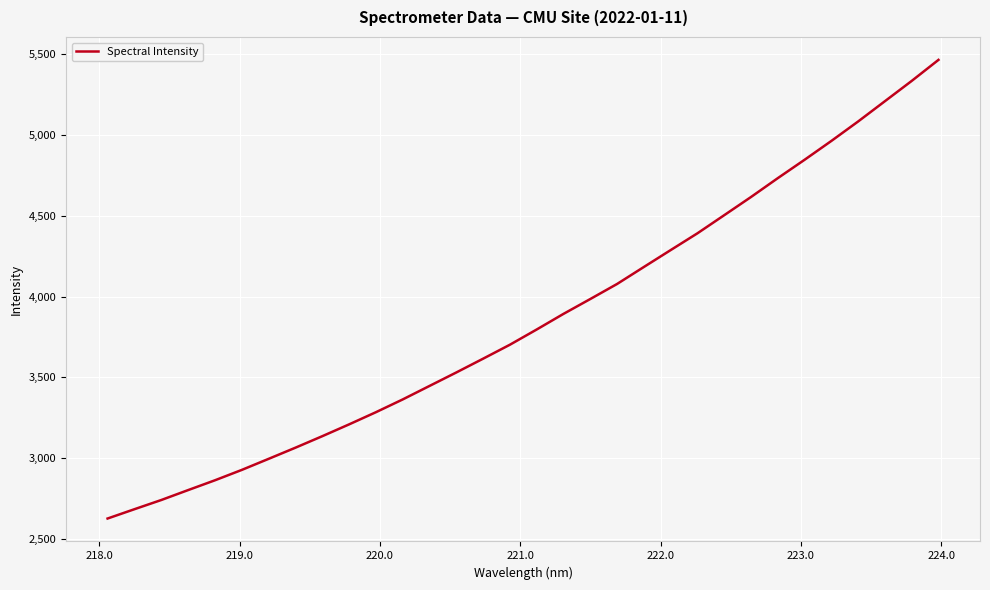

What is the smallest value displayed?

2624.8